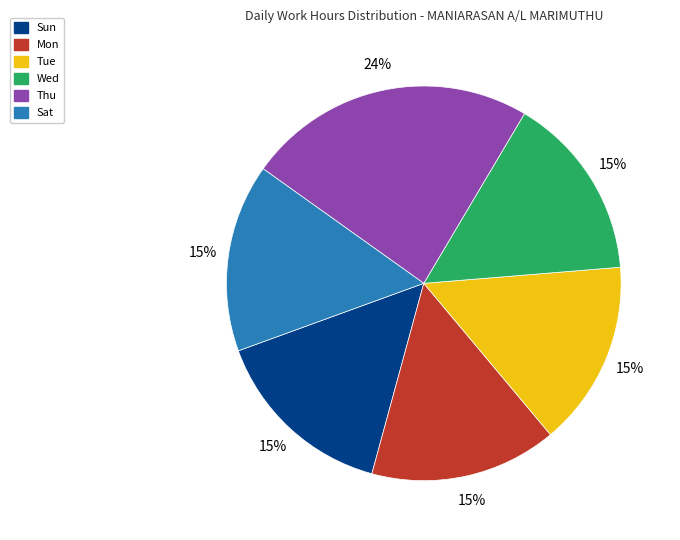

To the nearest percent, what is the average slice percentage?

17%